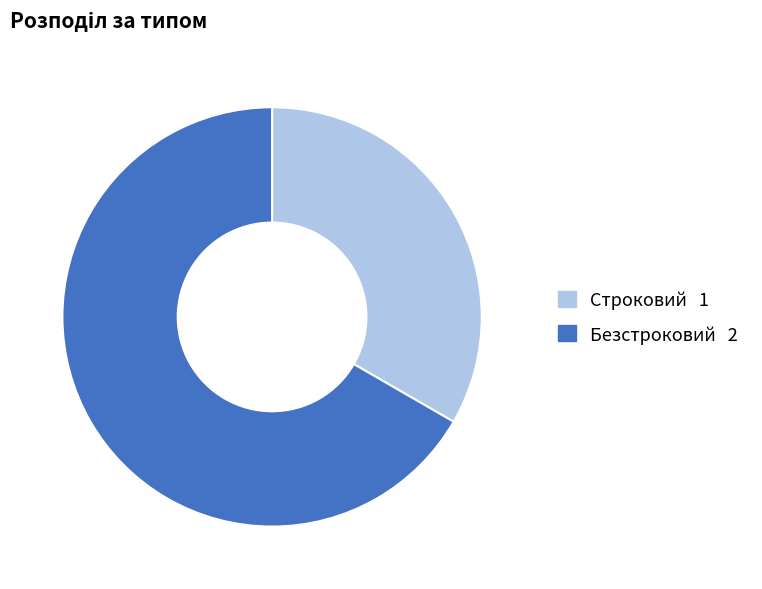

Is it true that Строковий is 33% of the pie?

True